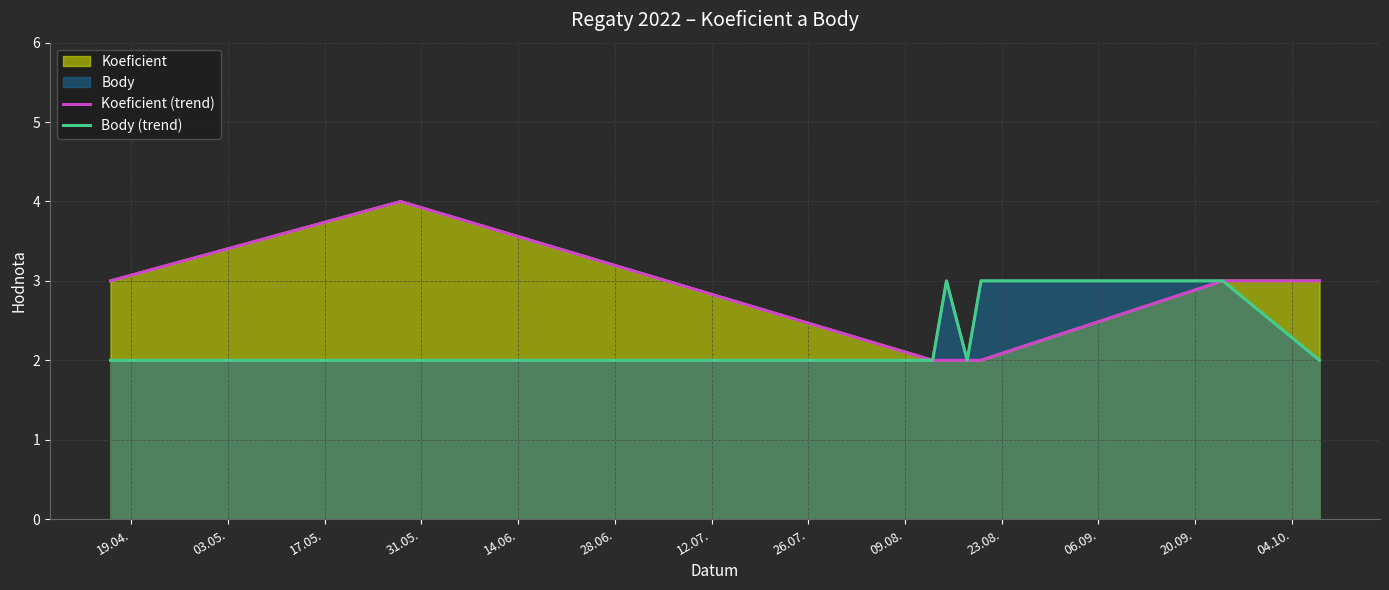

Count the number of categories in the chart.

8